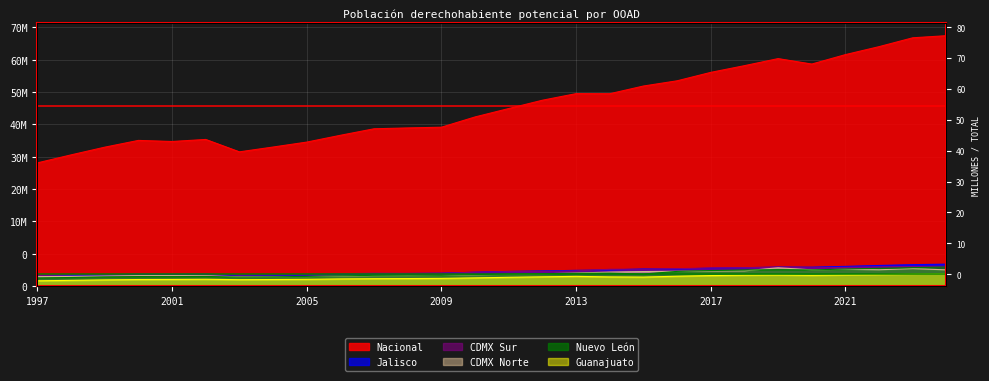

True or false: Nacional and Jalisco intersect in this chart.

False